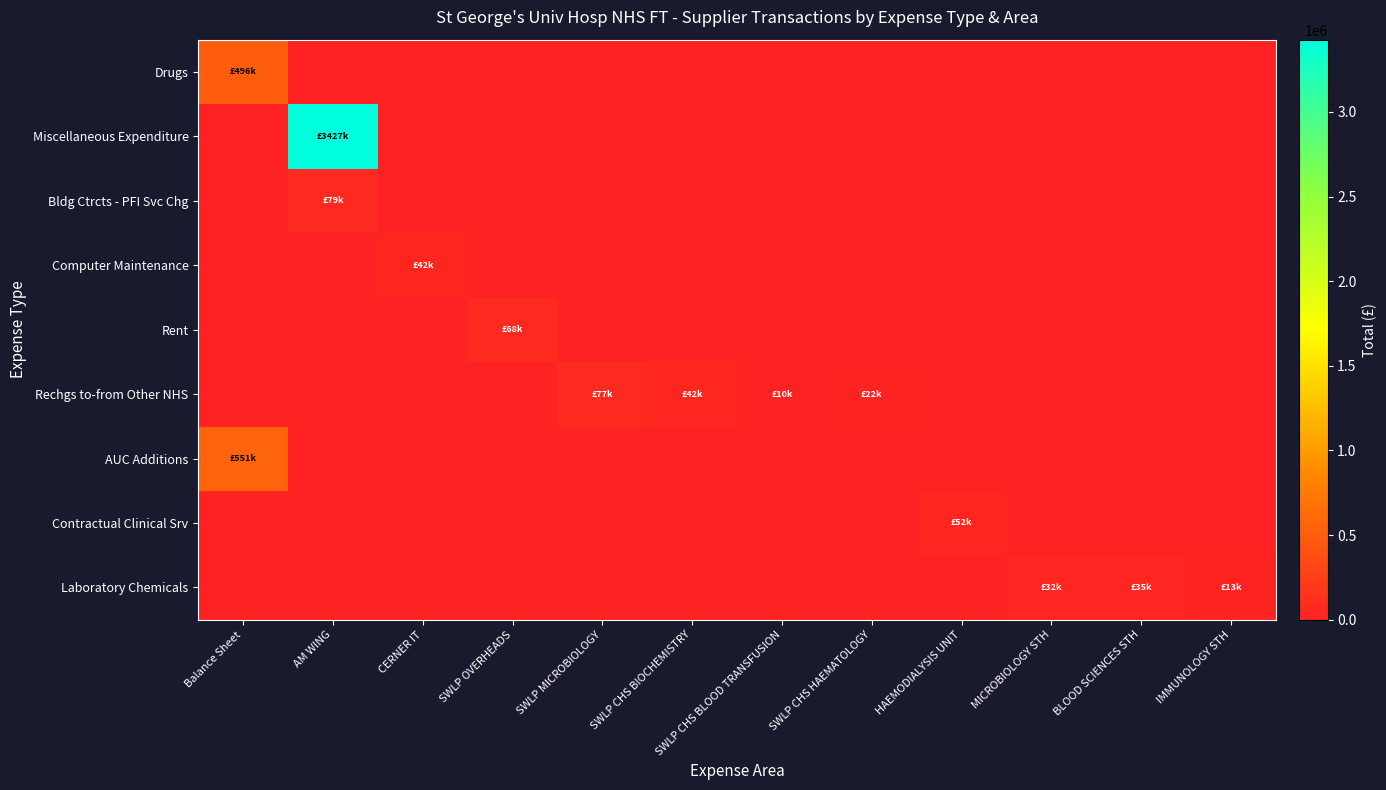

What is the total value across all series at SWLP MICROBIOLOGY?

76505.4